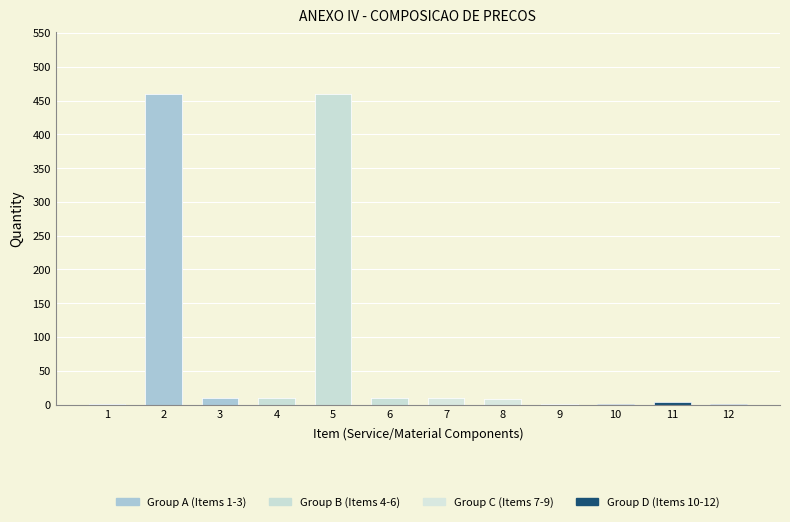

How many data points does each series have?

3